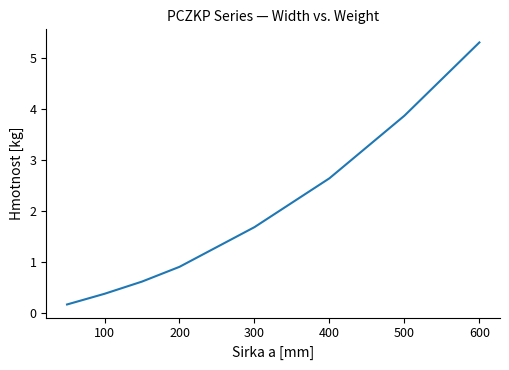

True or false: the data has more than 1 interior local peaks.

False